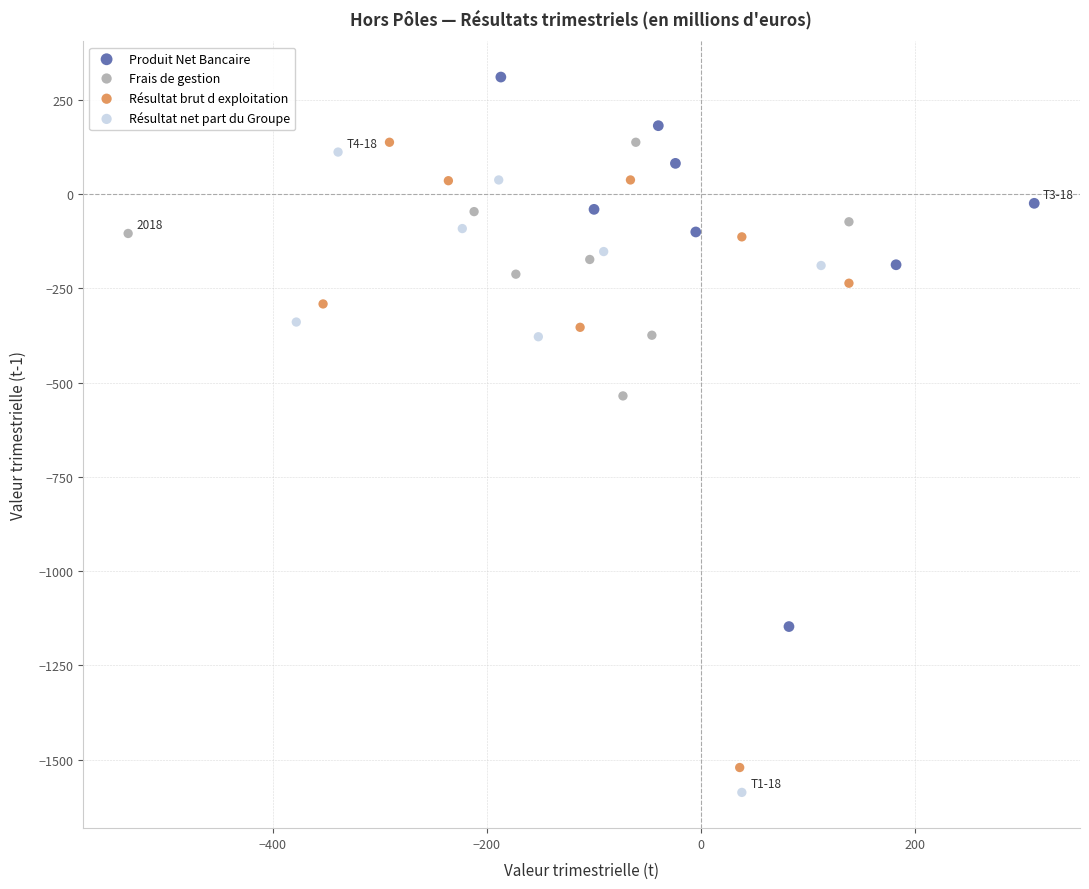

Which series contains the lowest Y value?

Résultat net part du Groupe